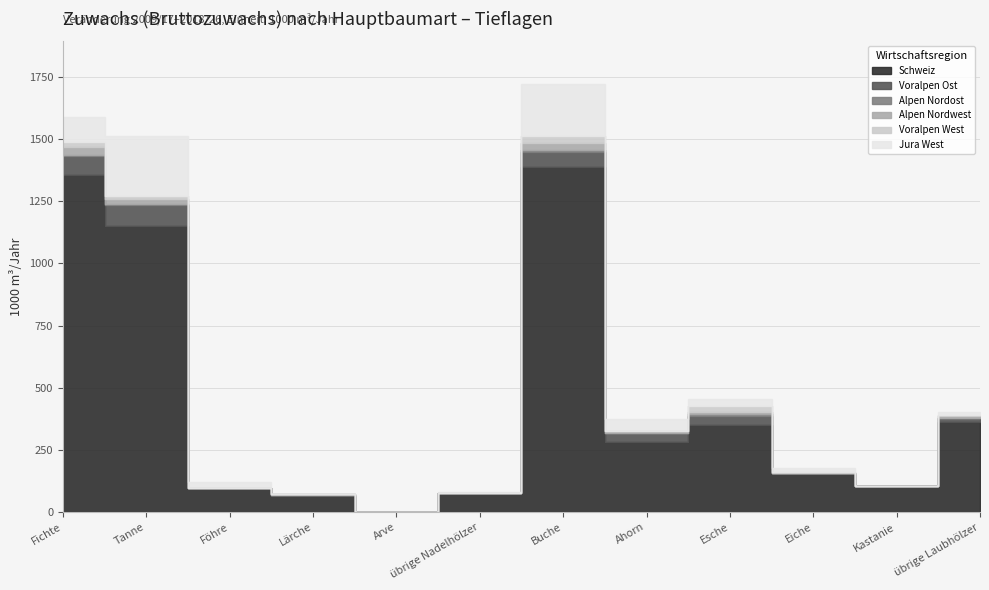

What is the sum of the Voralpen Ost values at Buche and Tanne?

146